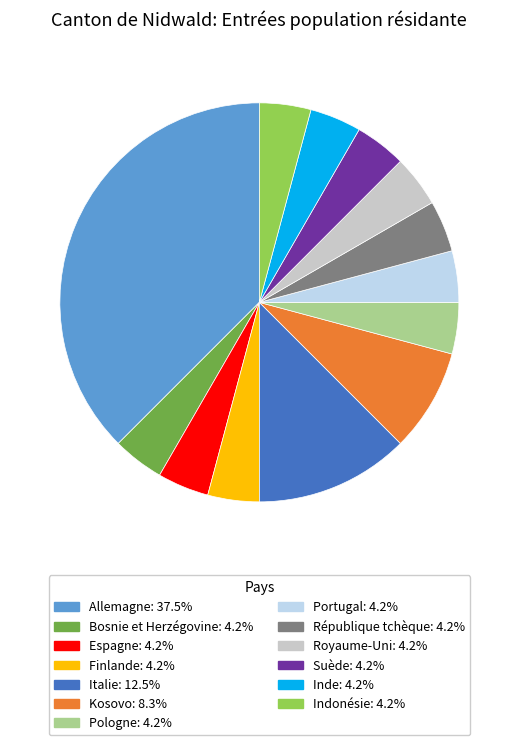

Is it true that Finlande is 15% of the pie?

False